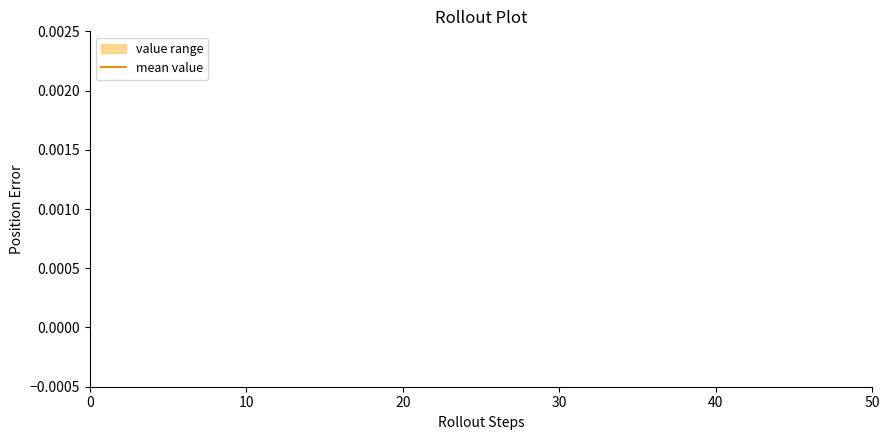

Is it true that value_lower equals 0.0 at 1?

True